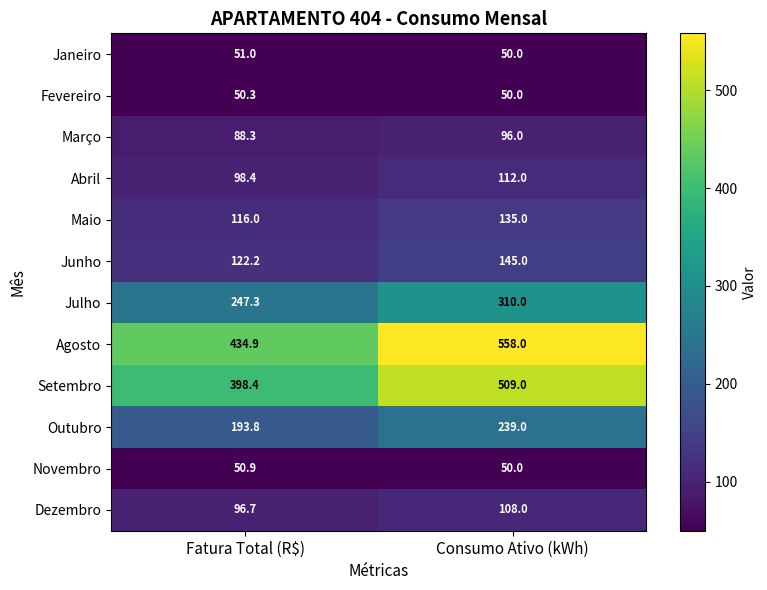

The Setembro series shows 167.1 at Consumo Ativo (kWh). True or false?

False